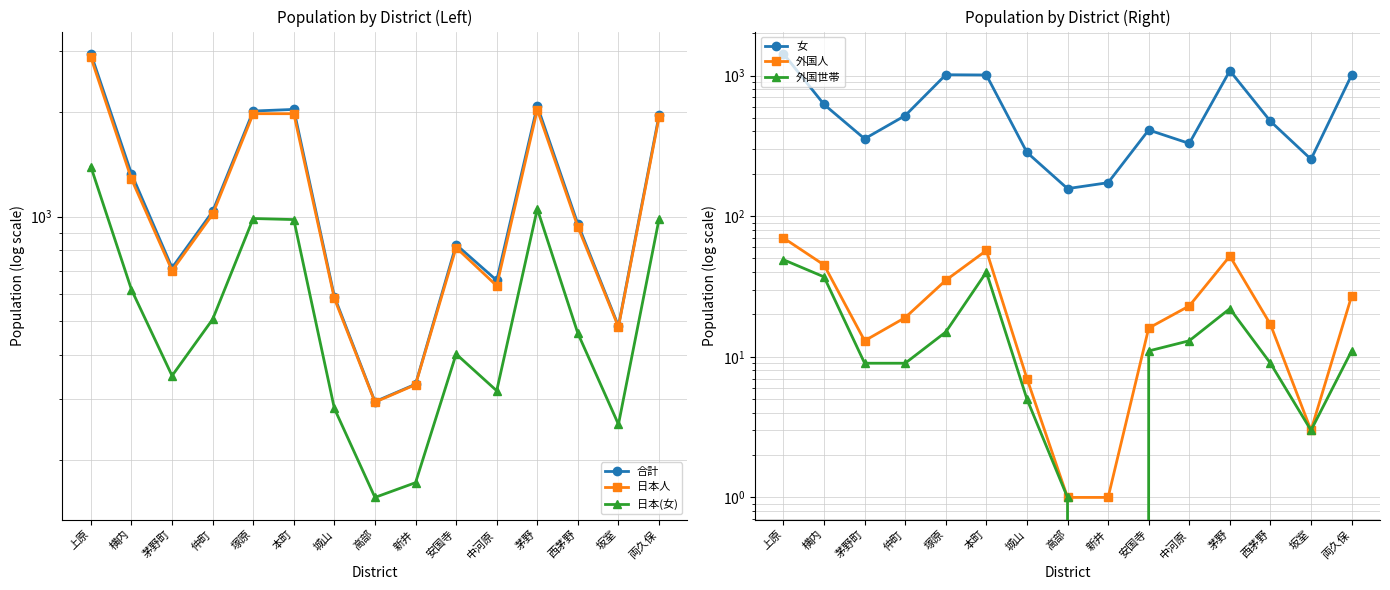

At which category does the chart reach its peak across all series?

上原